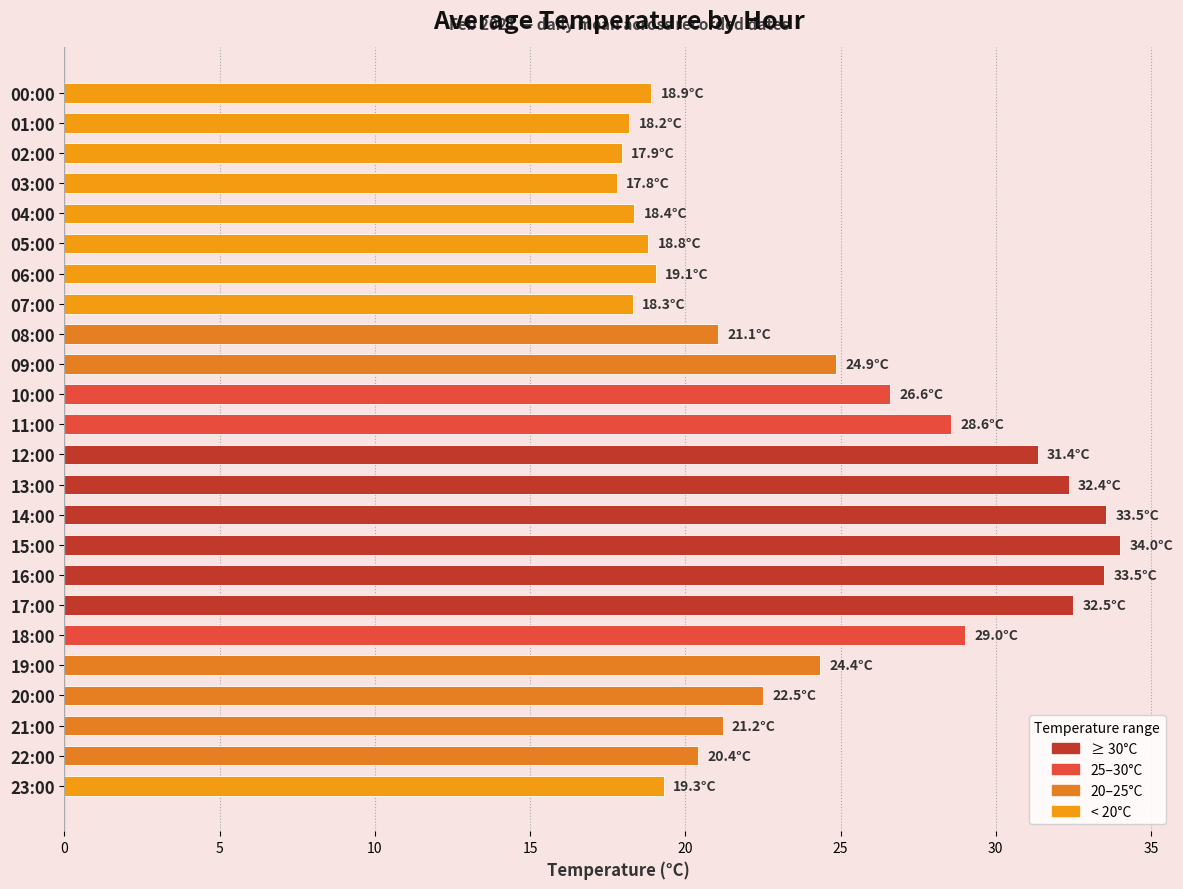

What is the label of the 19th bar from the bottom?

05:00